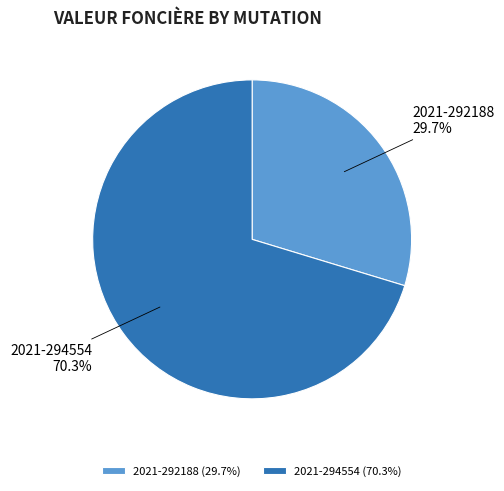

Which slice is the largest?

2021-294554